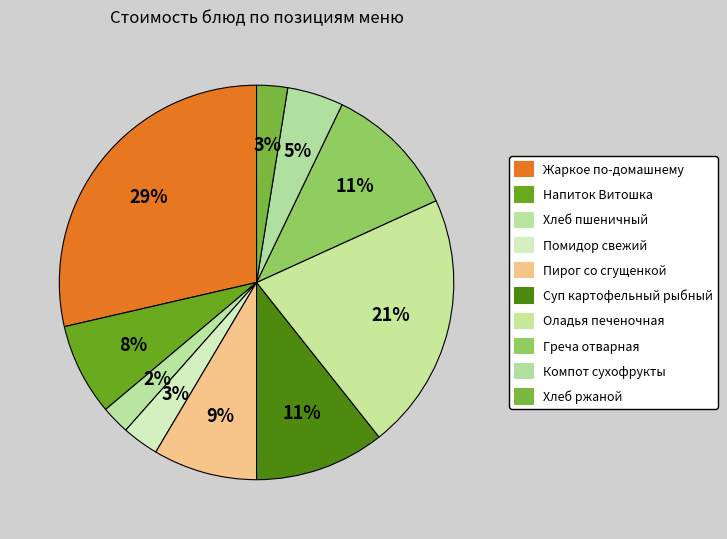

Is it true that Хлеб пшеничный is 2% of the pie?

True